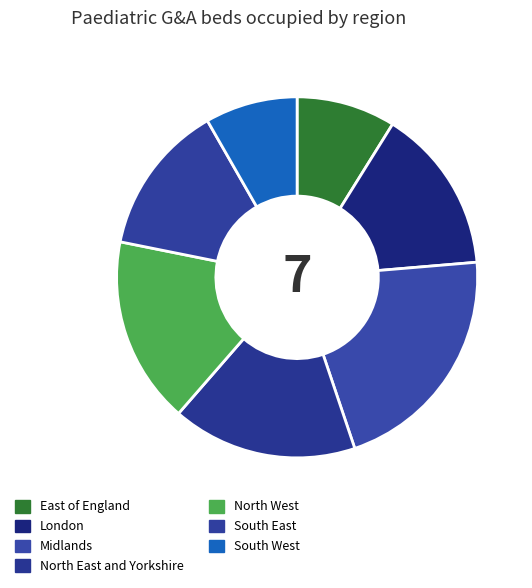

Does East of England represent more than half of the total?

No